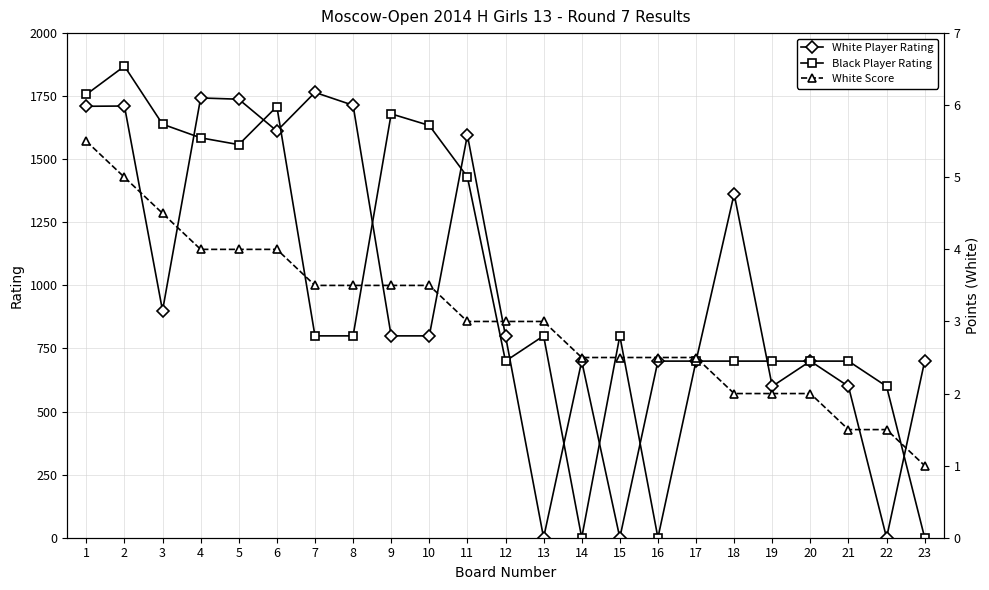

Does the chart have visible grid lines?

Yes